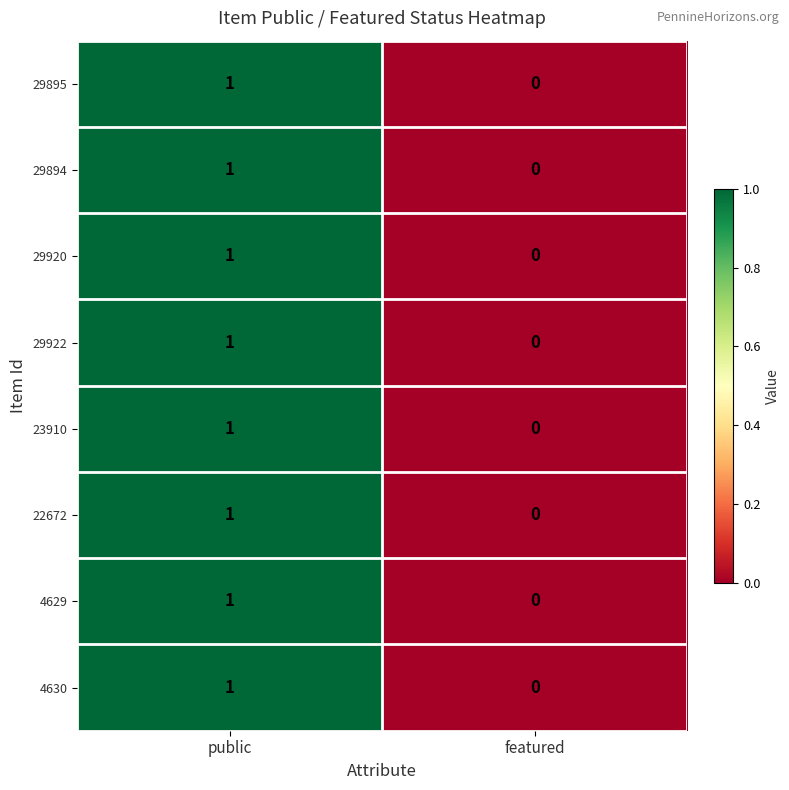

Reading left to right, list all the values displayed in this chart.

29895: public=1	featured=0
29894: public=1	featured=0
29920: public=1	featured=0
29922: public=1	featured=0
23910: public=1	featured=0
22672: public=1	featured=0
4629: public=1	featured=0
4630: public=1	featured=0